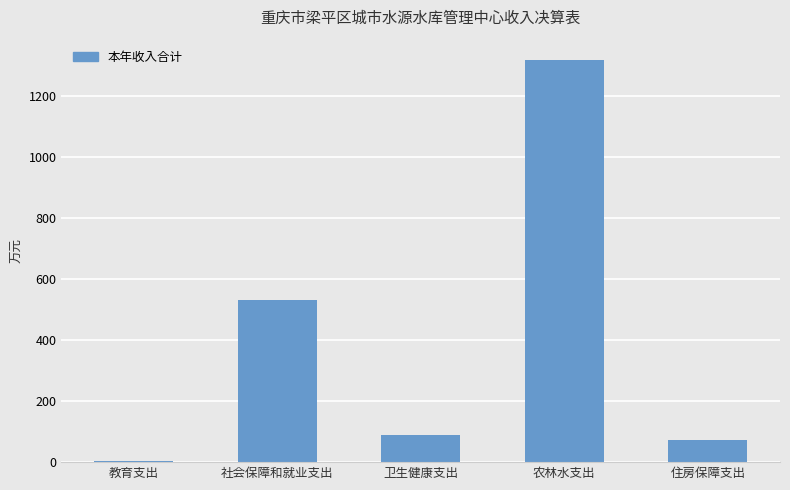

The value at 社会保障和就业支出 is 532.5. True or false?

True